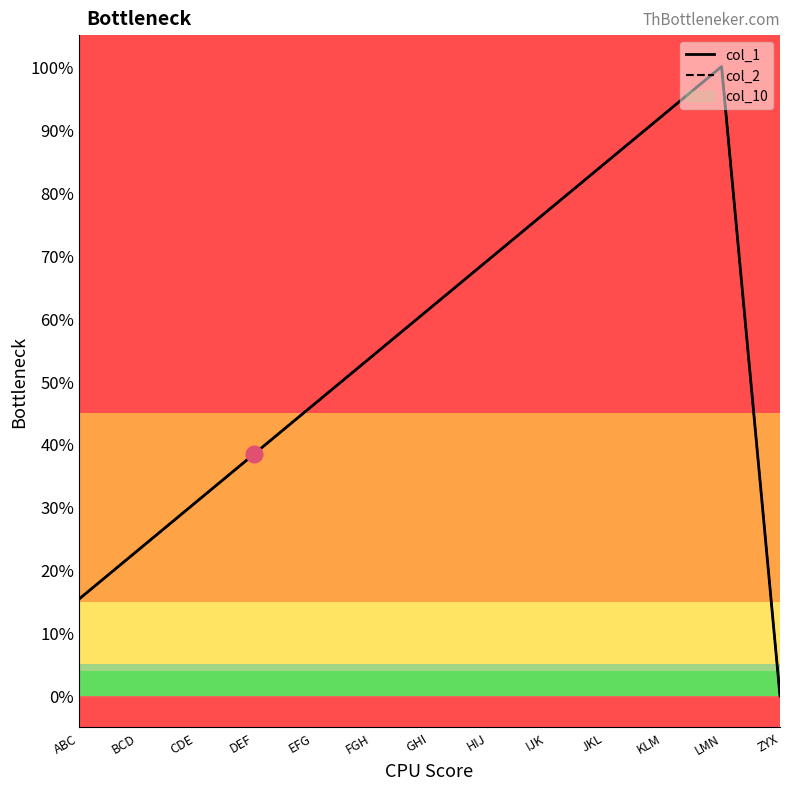

How many times do col_1 and col_2 cross each other?

1